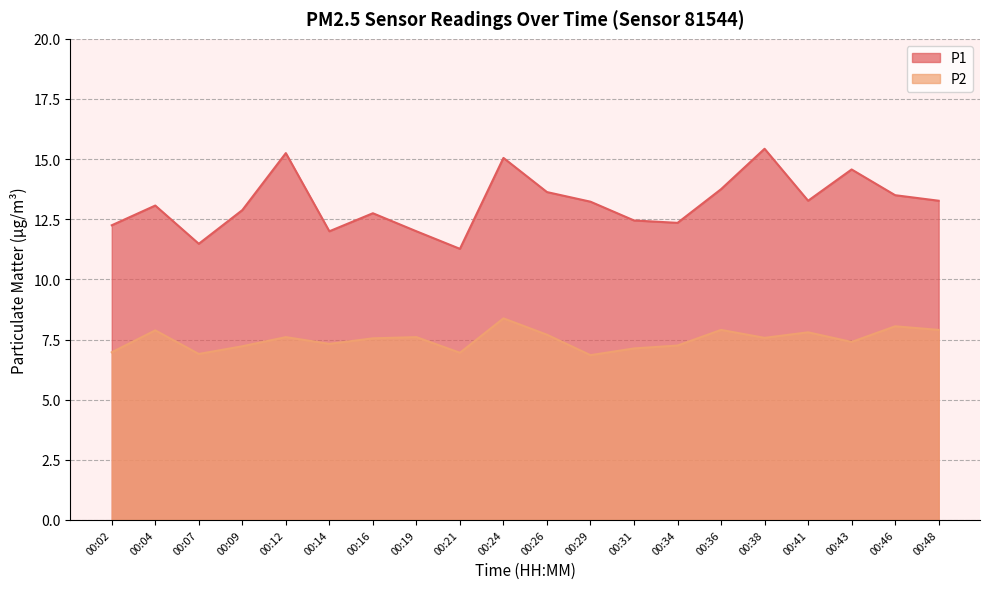

Rank the series at 00:41 from lowest to highest value.

P2, P1